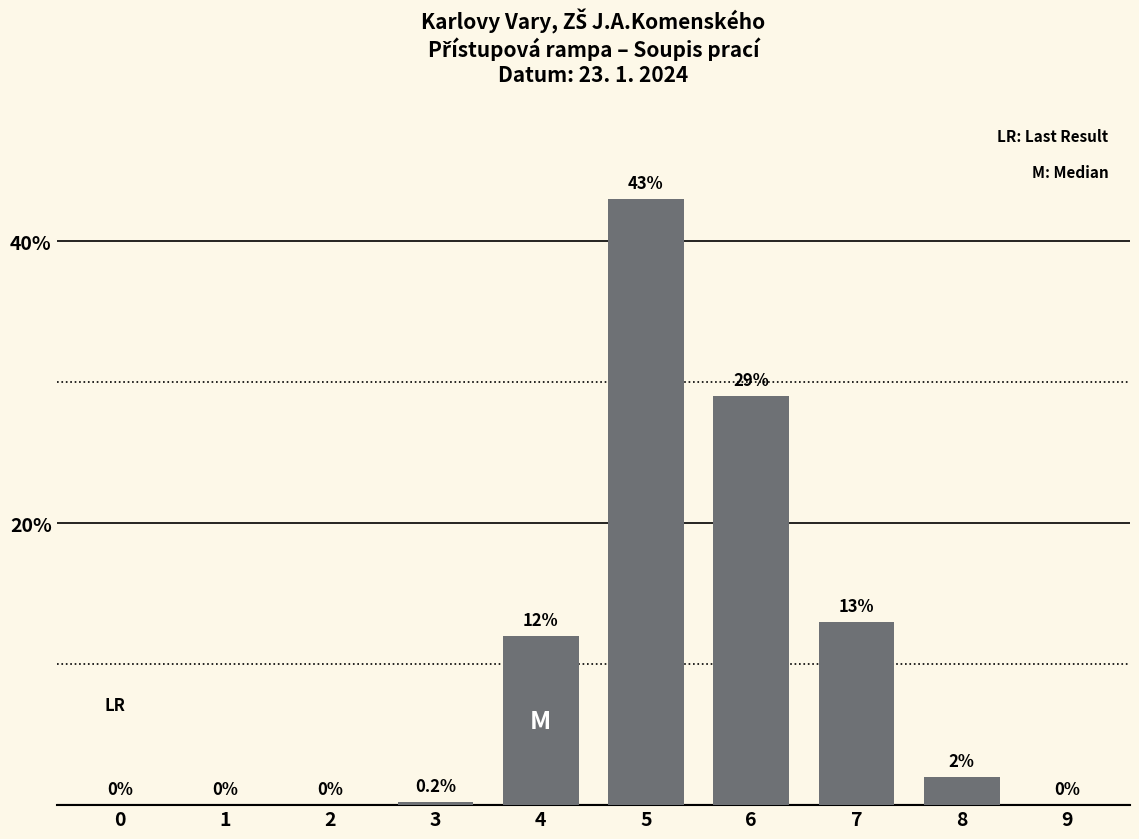

The value at 5 is 21.1. True or false?

False